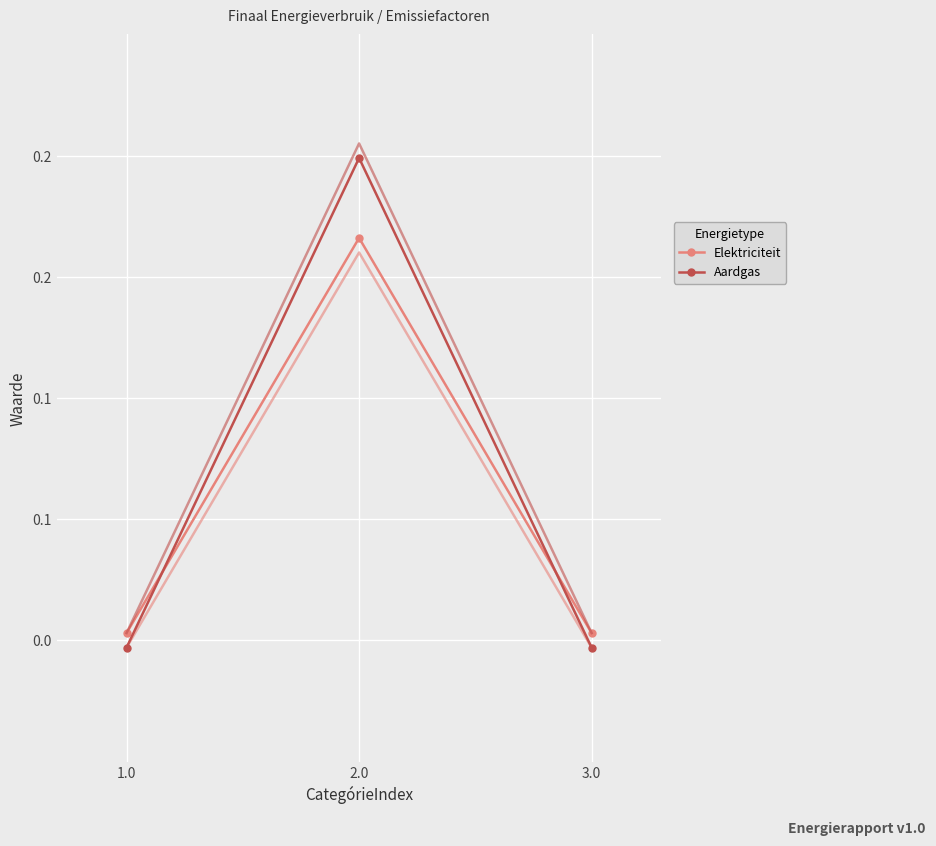

Rank the series at 2.0 from lowest to highest value.

Elektriciteit, Aardgas